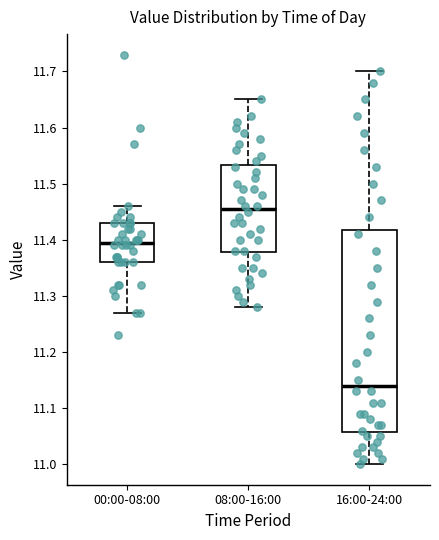

Where is the upper edge of the box for 08:00-16:00 on the y-axis? The values are not printed on the chart, so give them approximately, as read against the axis.

11.53